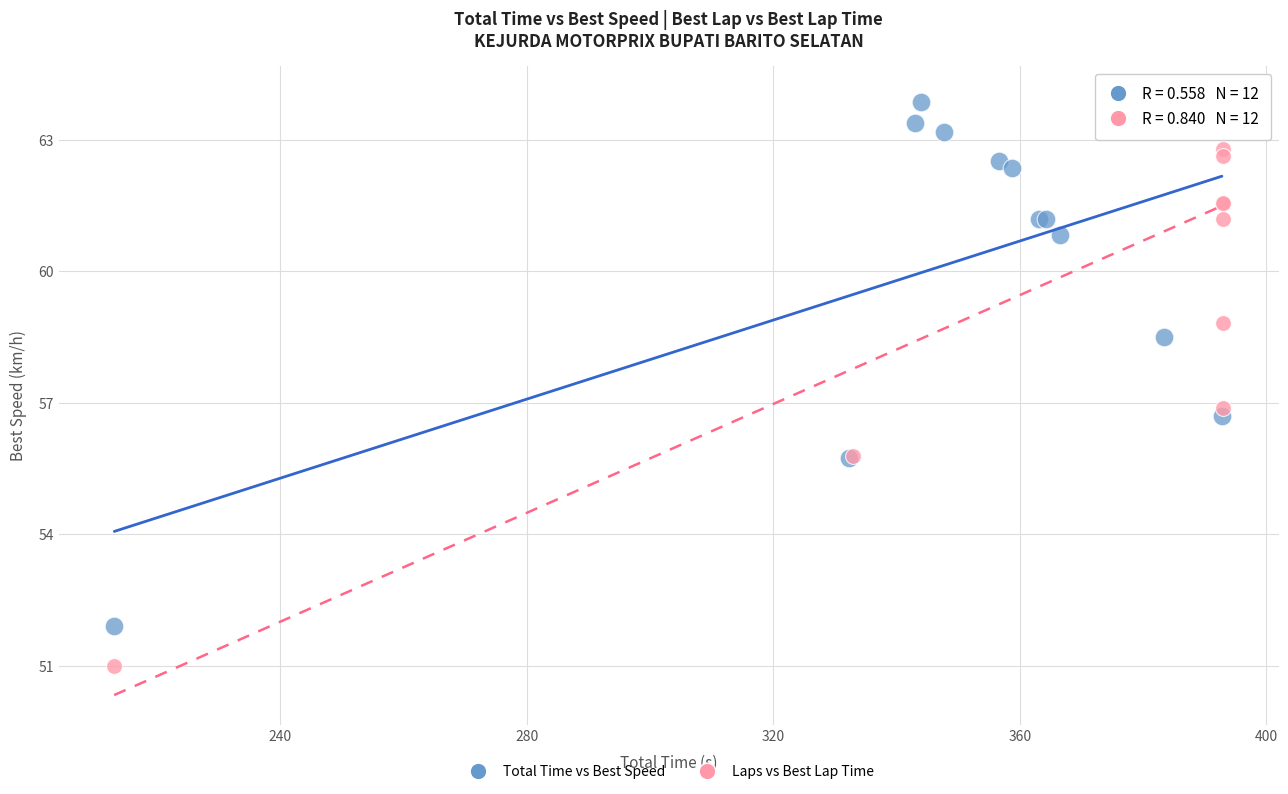

What are all the series names shown in the legend?

Total Time vs Best Speed, Laps vs Best Lap Time